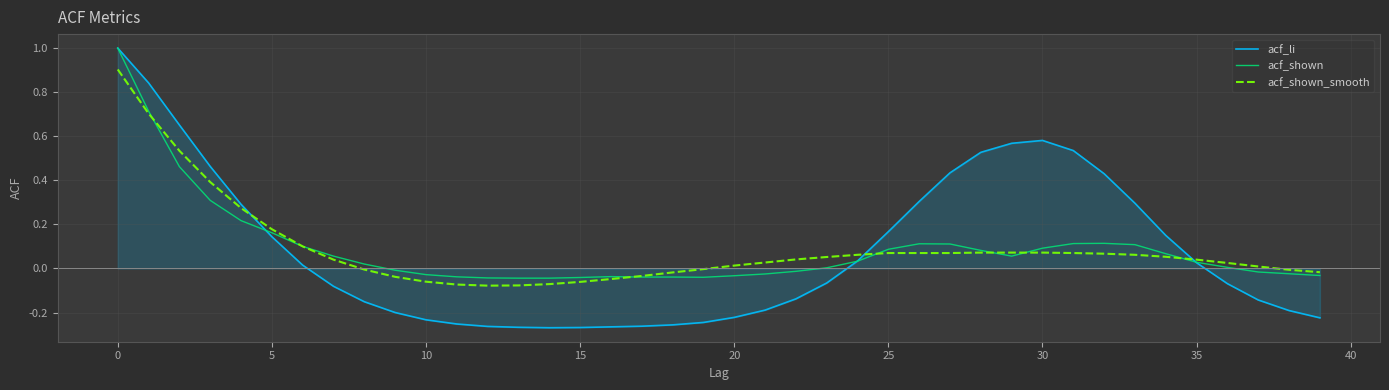

What is the difference between the maximum and second lowest values in the acf_li series?

1.3